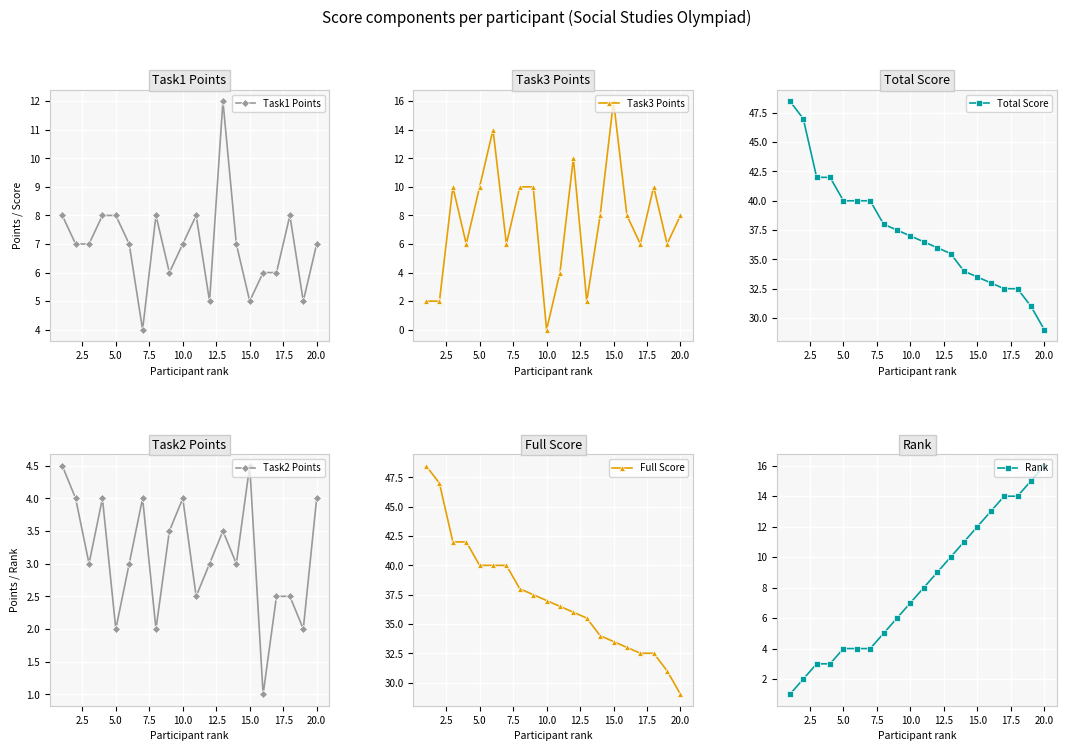

Is it true that Task2 Points equals 7.5 at 15.0?

False